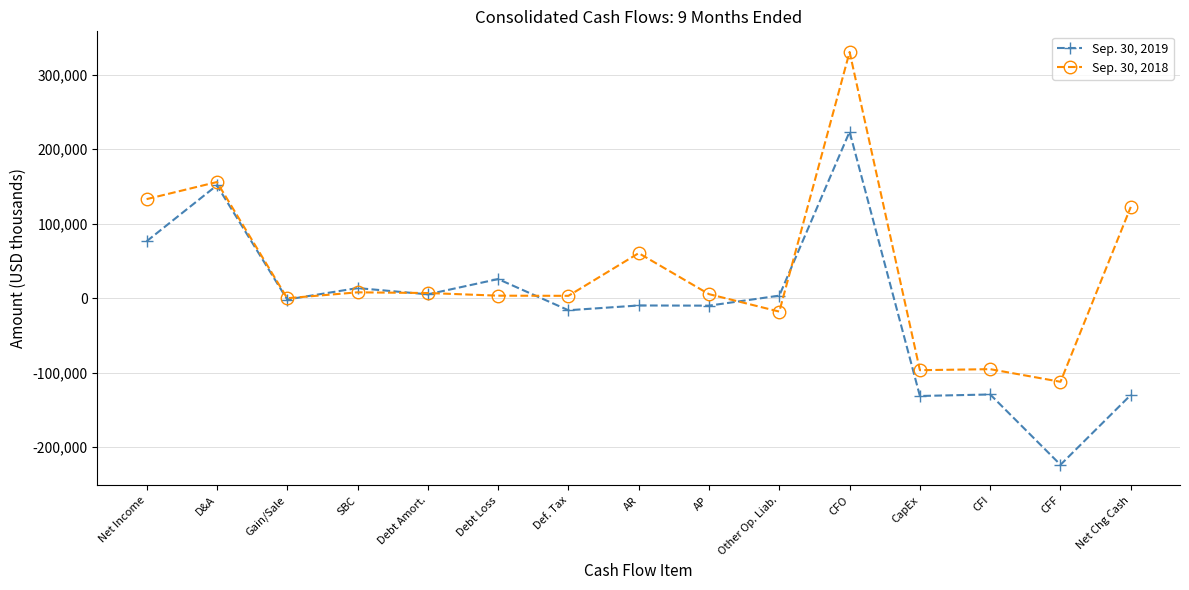

True or false: Sep. 30, 2018 has more than 0 points higher than both neighbors.

True